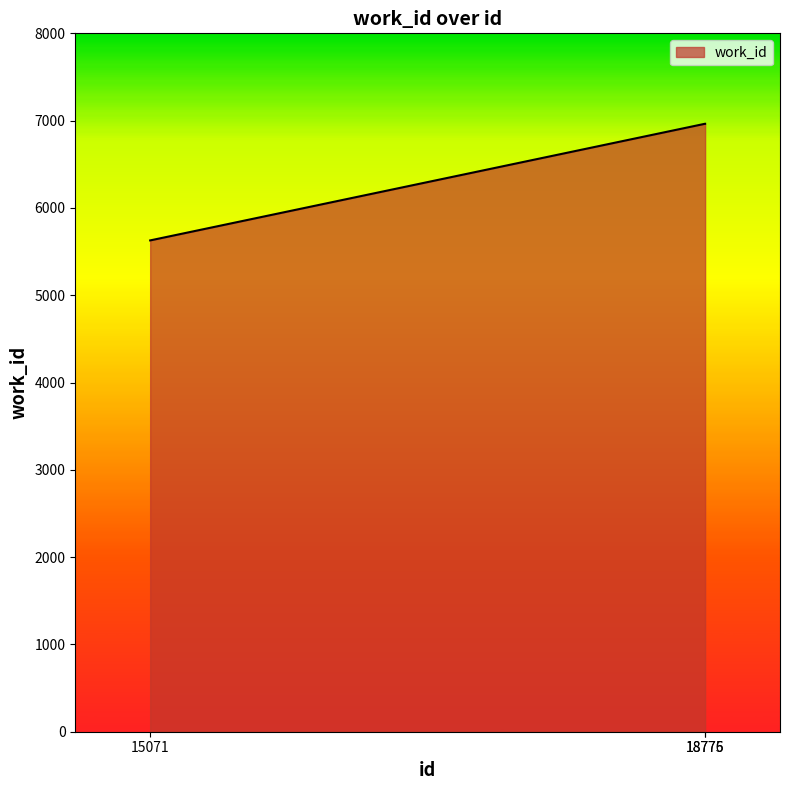

What is the minimum value shown in the chart?

5628